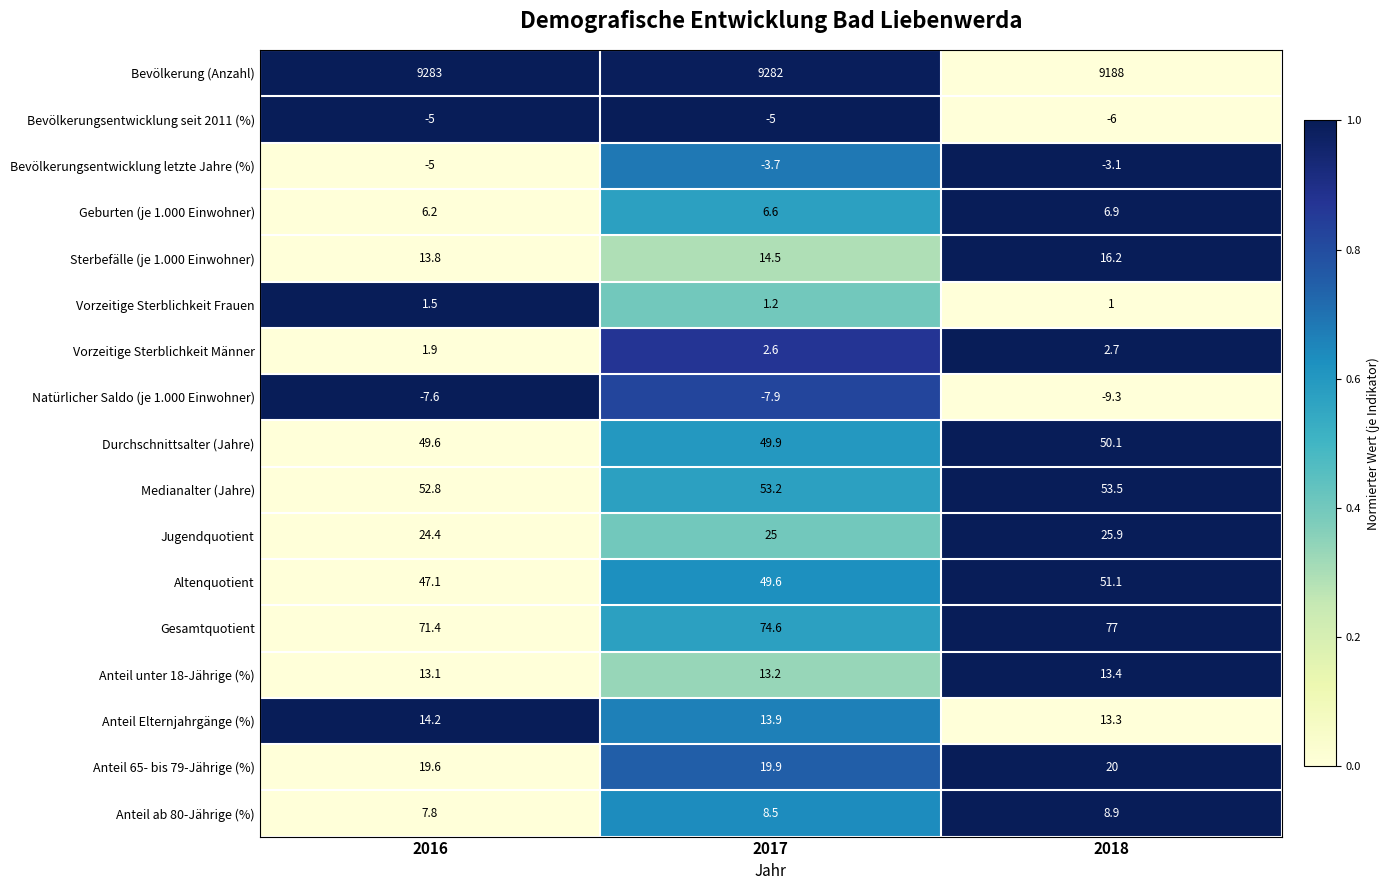

True or false: Durchschnittsalter (Jahre) has a value of 50.1 at 2018.

True